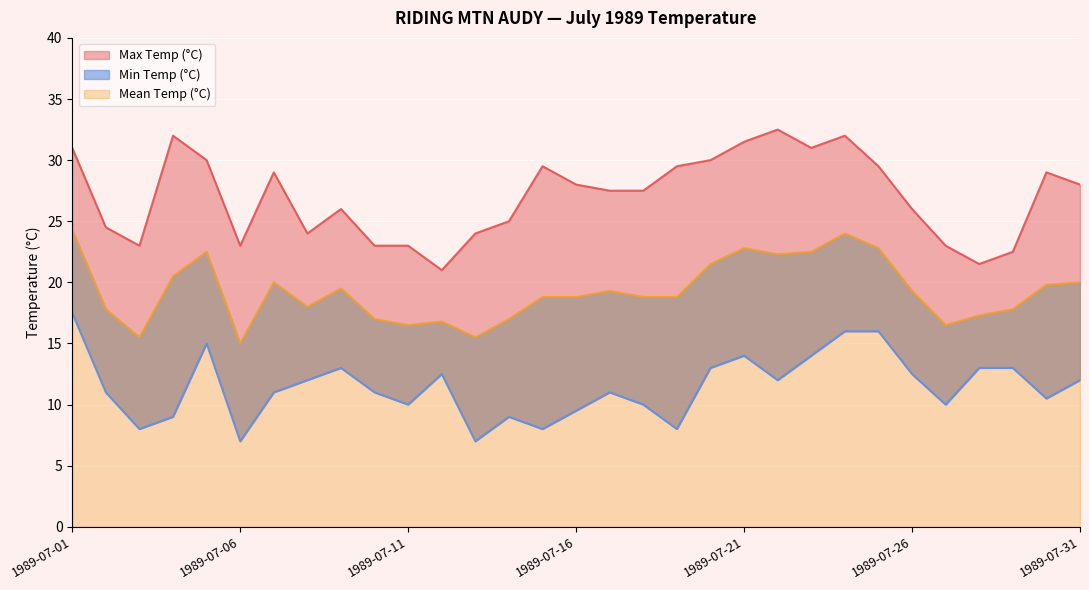

Reading left to right, extract all data points from this chart.

Max Temp (°C): 1989-07-01=31.0	1989-07-02=24.5	1989-07-03=23.0	1989-07-04=32.0	1989-07-05=30.0	1989-07-06=23.0	1989-07-07=29.0	1989-07-08=24.0	1989-07-09=26.0	1989-07-10=23.0	1989-07-11=23.0	1989-07-12=21.0	1989-07-13=24.0	1989-07-14=25.0	1989-07-15=29.5	1989-07-16=28.0	1989-07-17=27.5	1989-07-18=27.5	1989-07-19=29.5	1989-07-20=30.0	1989-07-21=31.5	1989-07-22=32.5	1989-07-23=31.0	1989-07-24=32.0	1989-07-25=29.5	1989-07-26=26.0	1989-07-27=23.0	1989-07-28=21.5	1989-07-29=22.5	1989-07-30=29.0	1989-07-31=28.0
Mean Temp (°C): 1989-07-01=24.3	1989-07-02=17.8	1989-07-03=15.5	1989-07-04=20.5	1989-07-05=22.5	1989-07-06=15.0	1989-07-07=20.0	1989-07-08=18.0	1989-07-09=19.5	1989-07-10=17.0	1989-07-11=16.5	1989-07-12=16.8	1989-07-13=15.5	1989-07-14=17.0	1989-07-15=18.8	1989-07-16=18.8	1989-07-17=19.3	1989-07-18=18.8	1989-07-19=18.8	1989-07-20=21.5	1989-07-21=22.8	1989-07-22=22.3	1989-07-23=22.5	1989-07-24=24.0	1989-07-25=22.8	1989-07-26=19.3	1989-07-27=16.5	1989-07-28=17.3	1989-07-29=17.8	1989-07-30=19.8	1989-07-31=20.0
Min Temp (°C): 1989-07-01=17.5	1989-07-02=11.0	1989-07-03=8.0	1989-07-04=9.0	1989-07-05=15.0	1989-07-06=7.0	1989-07-07=11.0	1989-07-08=12.0	1989-07-09=13.0	1989-07-10=11.0	1989-07-11=10.0	1989-07-12=12.5	1989-07-13=7.0	1989-07-14=9.0	1989-07-15=8.0	1989-07-16=9.5	1989-07-17=11.0	1989-07-18=10.0	1989-07-19=8.0	1989-07-20=13.0	1989-07-21=14.0	1989-07-22=12.0	1989-07-23=14.0	1989-07-24=16.0	1989-07-25=16.0	1989-07-26=12.5	1989-07-27=10.0	1989-07-28=13.0	1989-07-29=13.0	1989-07-30=10.5	1989-07-31=12.0